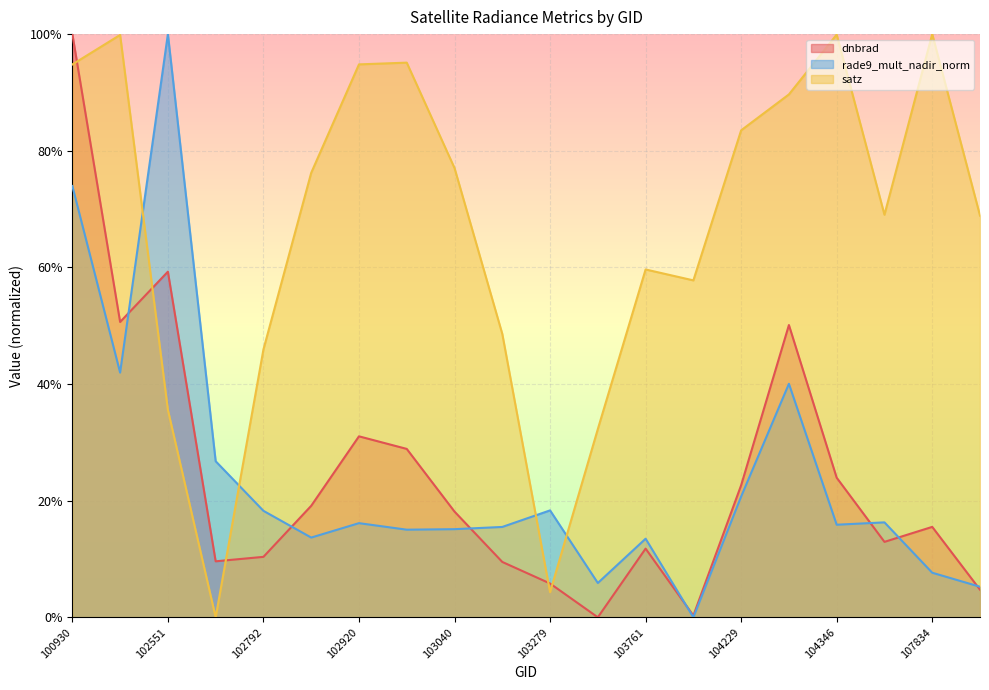

Reading left to right, what are all the values shown in this chart?

dnbrad: 100930=1.0	102421=0.5	102551=0.6	102671=0.1	102792=0.1	102912=0.2	102920=0.3	103032=0.3	103040=0.2	103160=0.1	103279=0.1	103397=0.0	103761=0.1	104112=0.0	104229=0.2	104236=0.5	104346=0.2	104355=0.1	107834=0.2	107843=0.0
rade9_mult_nadir_norm: 100930=0.7	102421=0.4	102551=1.0	102671=0.3	102792=0.2	102912=0.1	102920=0.2	103032=0.2	103040=0.2	103160=0.2	103279=0.2	103397=0.1	103761=0.1	104112=0.0	104229=0.2	104236=0.4	104346=0.2	104355=0.2	107834=0.1	107843=0.1
satz: 100930=0.9	102421=1.0	102551=0.4	102671=0.0	102792=0.5	102912=0.8	102920=0.9	103032=1.0	103040=0.8	103160=0.5	103279=0.0	103397=0.3	103761=0.6	104112=0.6	104229=0.8	104236=0.9	104346=1.0	104355=0.7	107834=1.0	107843=0.7